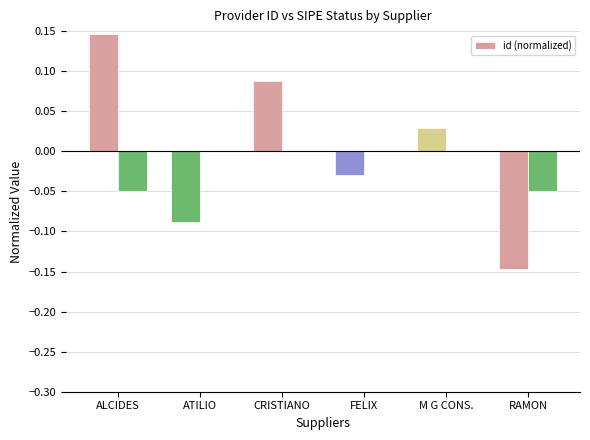

Reading right to left, extract all data points from this chart.

RAMON=-0.1	M G CONS.=0.0	FELIX=-0.0	CRISTIANO=0.1	ATILIO=-0.1	ALCIDES=0.1